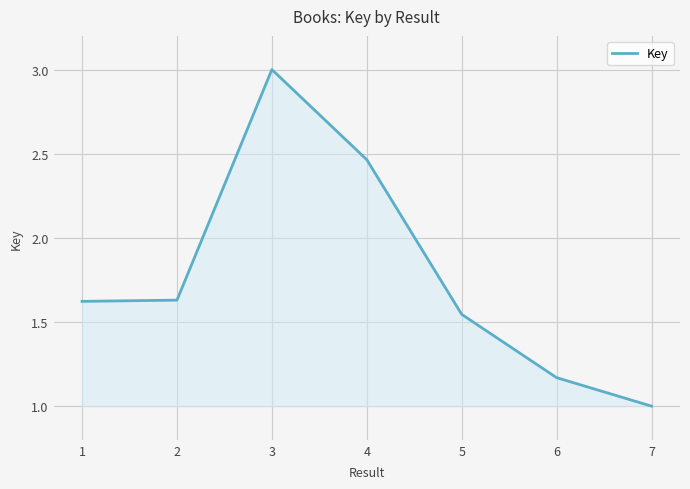

The value at 1 is 0.8. True or false?

False